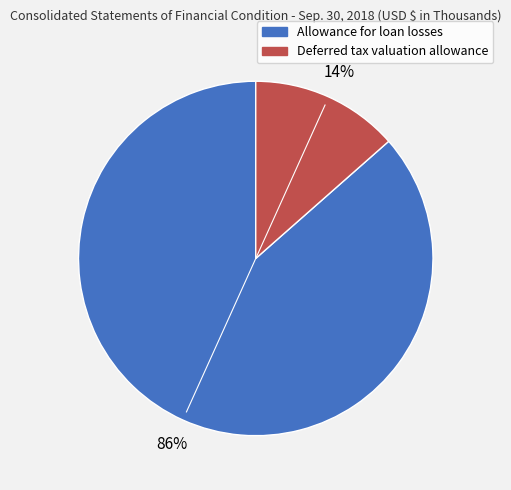

Do Deferred tax valuation allowance and Allowance for loan losses together represent more than half of the pie?

Yes